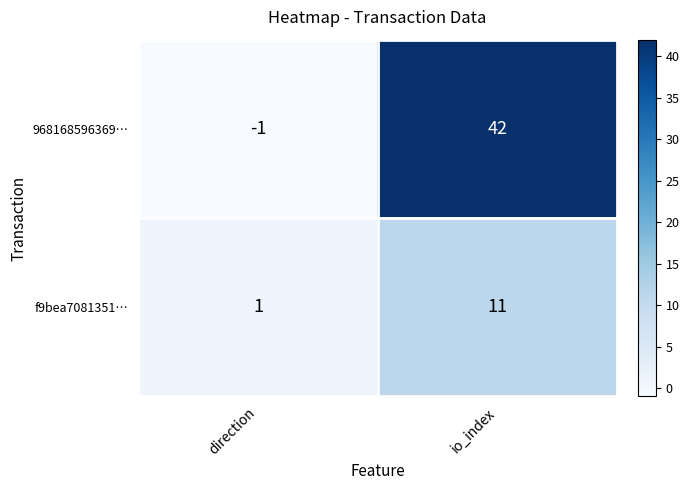

How many data points in 968168596369… are less than 42?

1